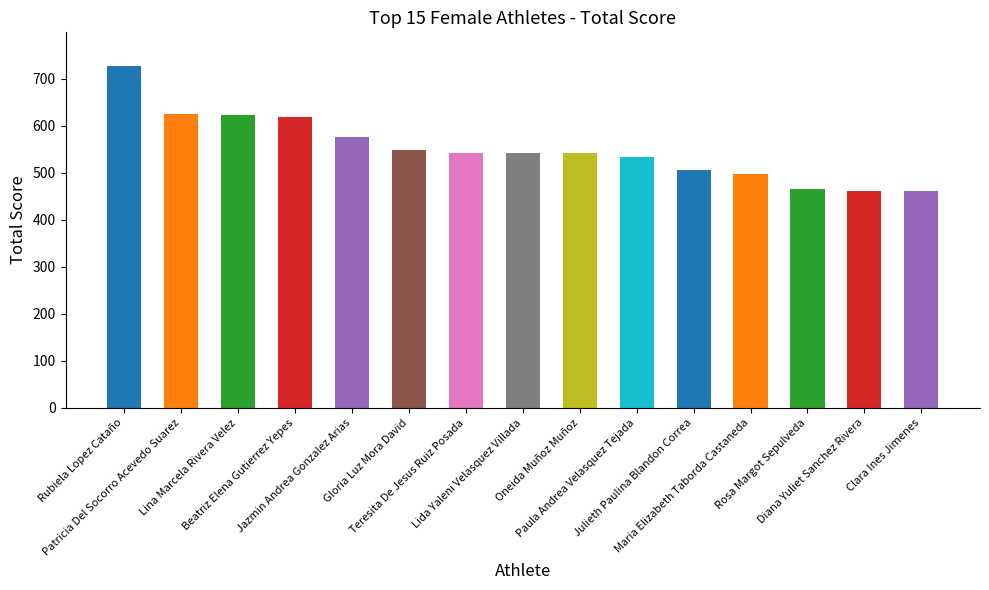

What is the change in value from Beatriz Elena Gutierrez Yepes to Rosa Margot Sepulveda?

-153